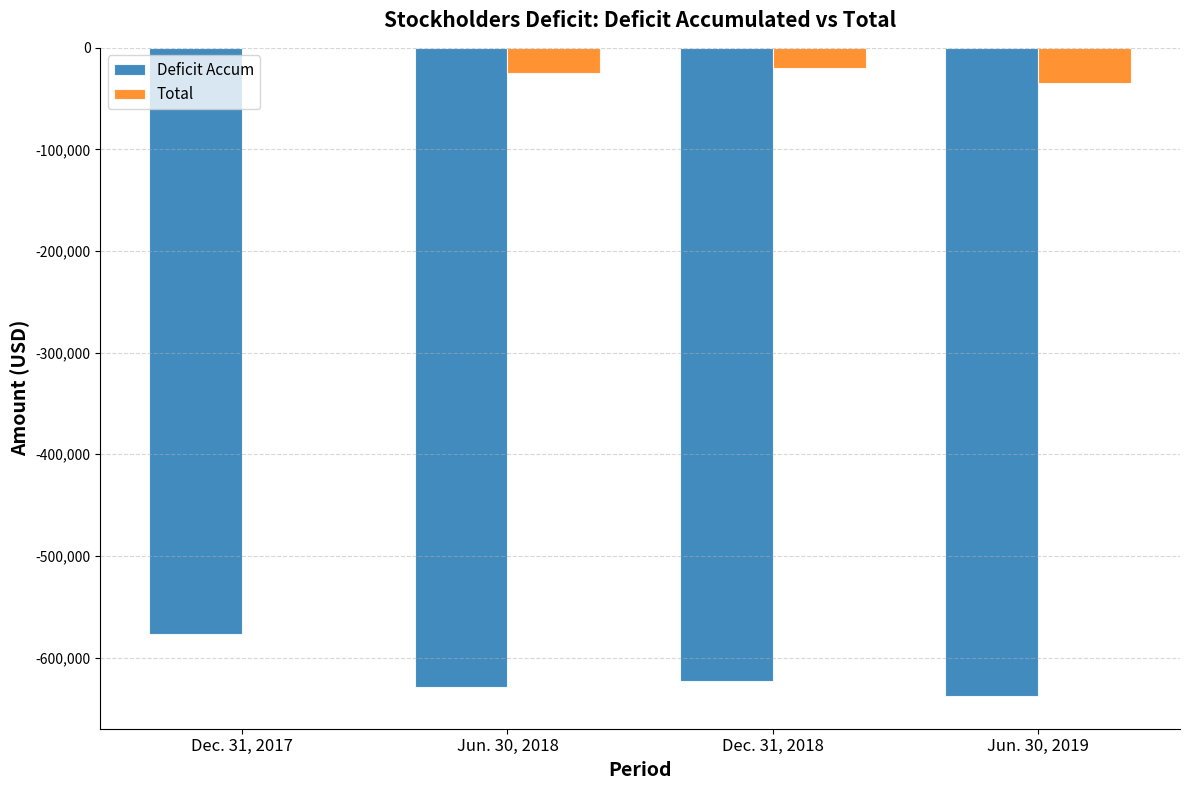

Between Dec. 31, 2017 and Jun. 30, 2018, which series saw the biggest shift?

Deficit Accum